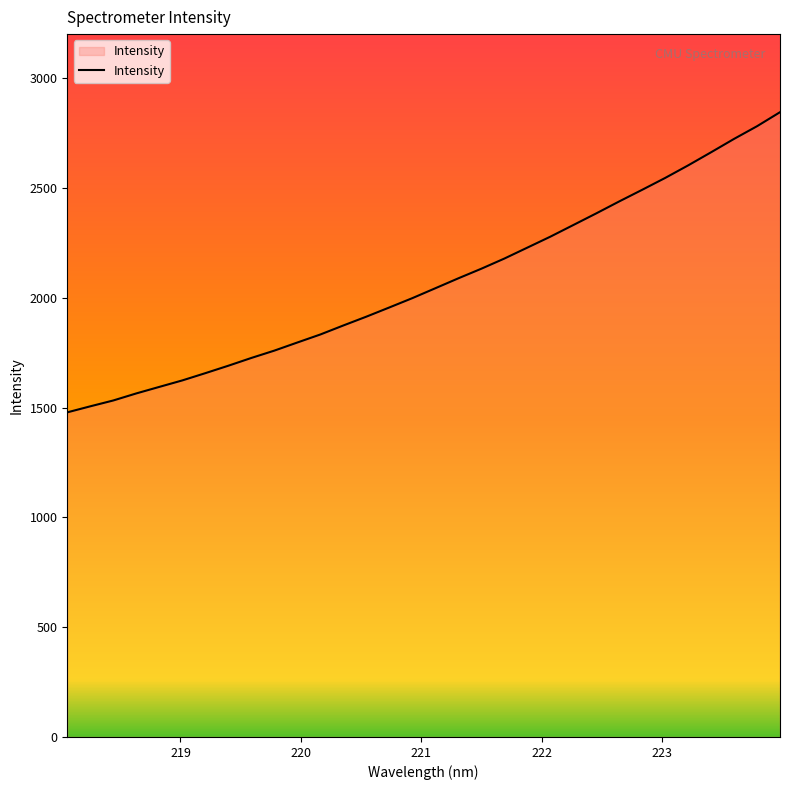

What is the greatest value displayed?

2844.5